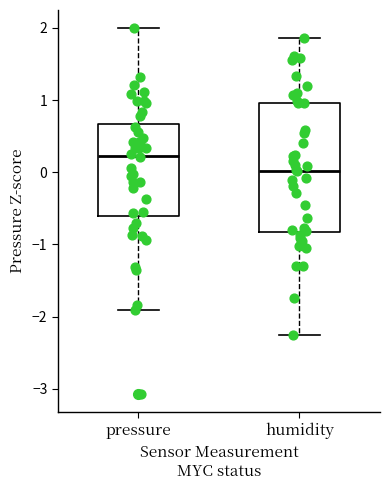

Reading left to right, read every box against the y-axis: the position of its median line, the range the box covers, and the ends of its whiskers. The values are not printed on the chart, so give them approximately, as read against the axis.

pressure: median 0.2, box -0.6 to 0.7, whiskers -1.9 to 2.0
humidity: median 0.0, box -0.8 to 1.0, whiskers -2.3 to 1.9